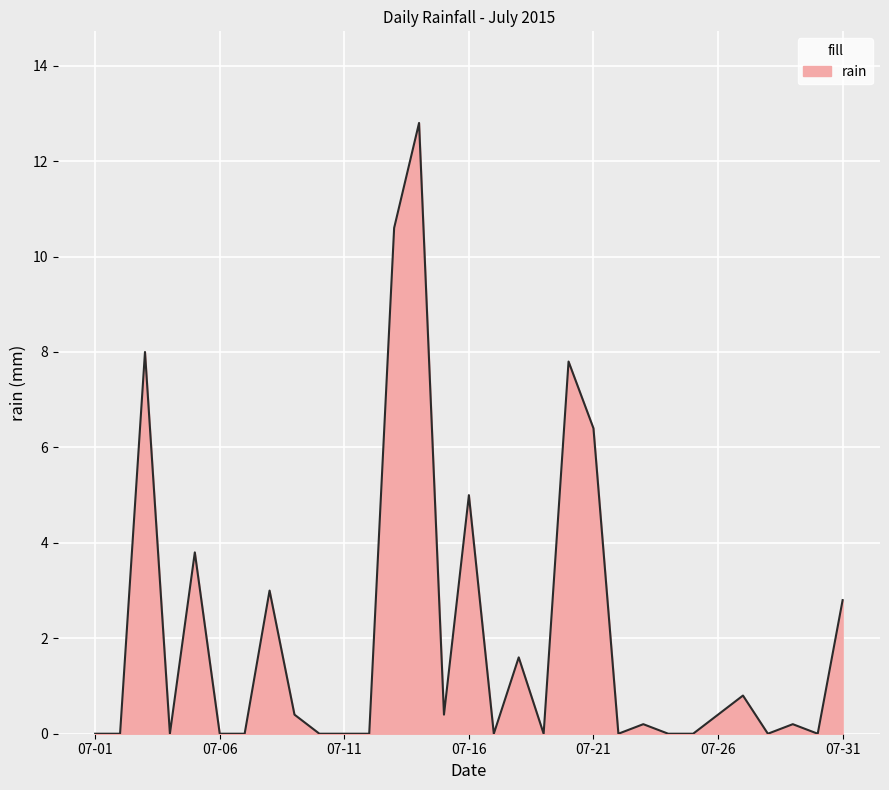

Does the chart display data point markers on the line(s)?

No